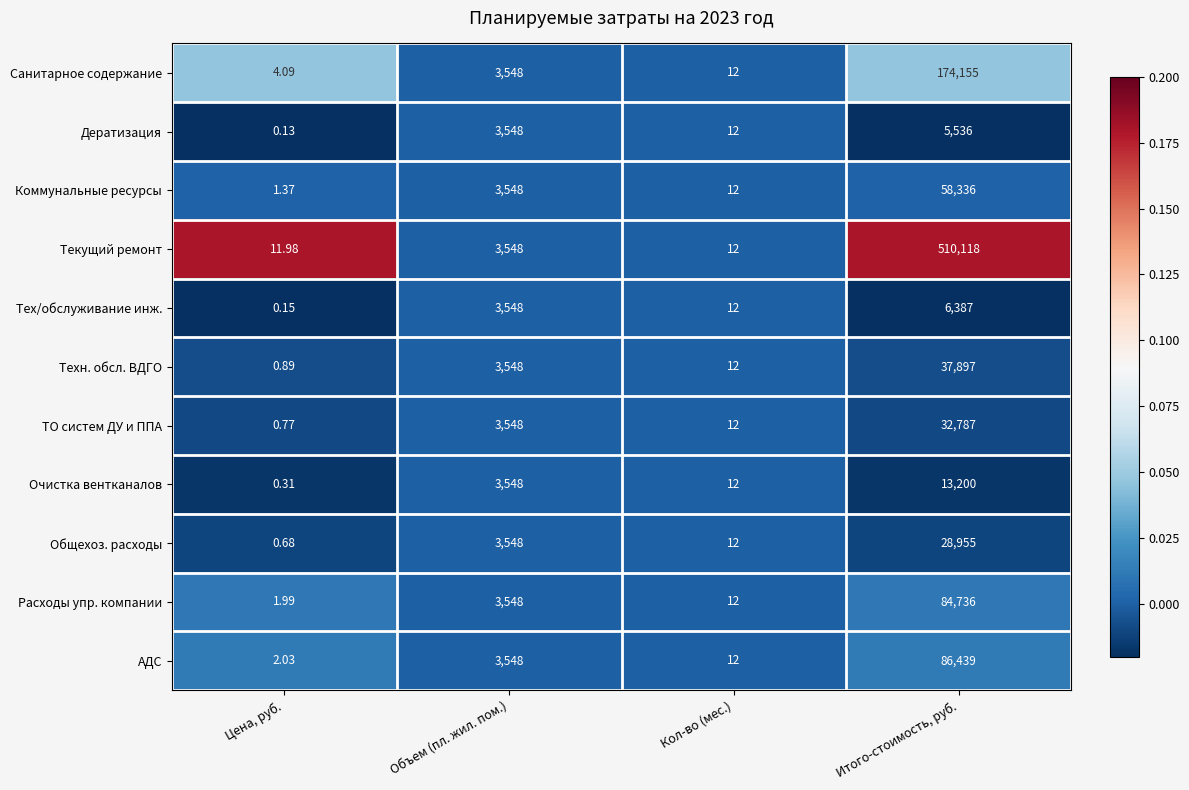

Which series has the largest total across all categories?

Текущий ремонт